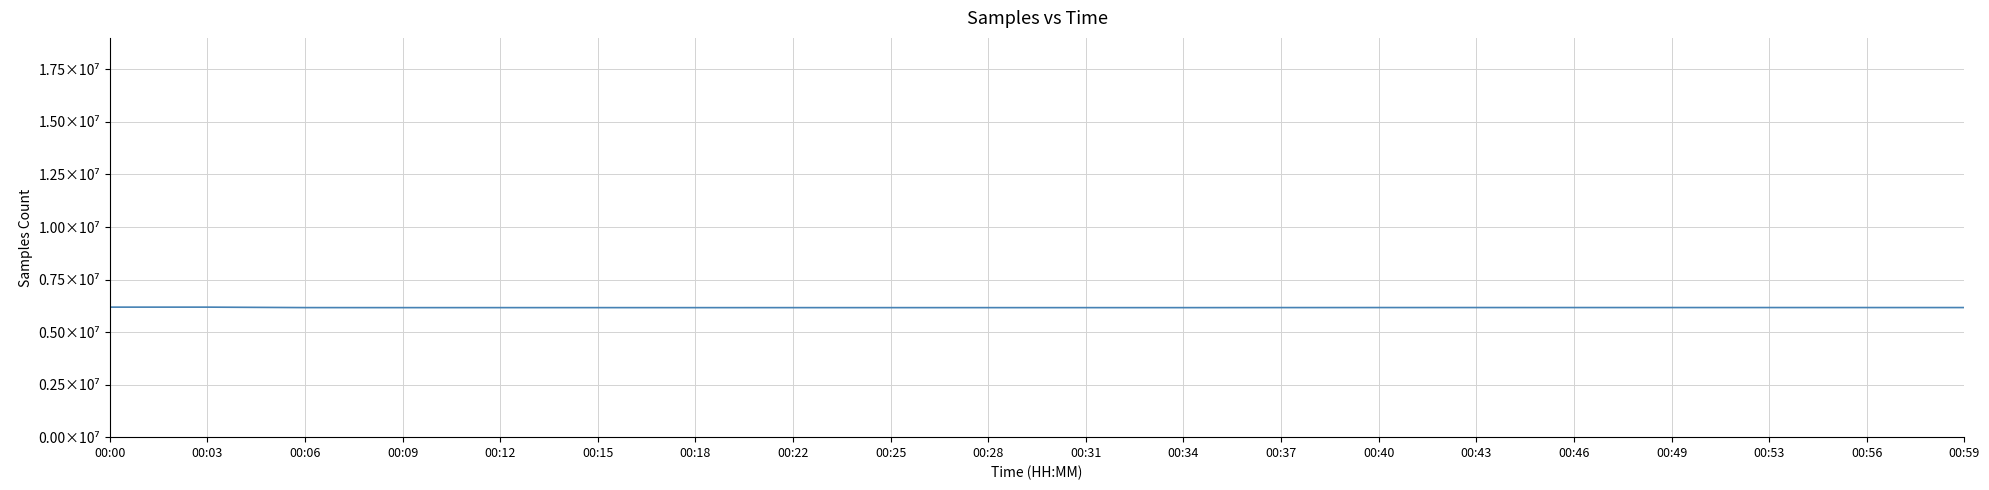

Does the chart display data point markers on the line(s)?

No